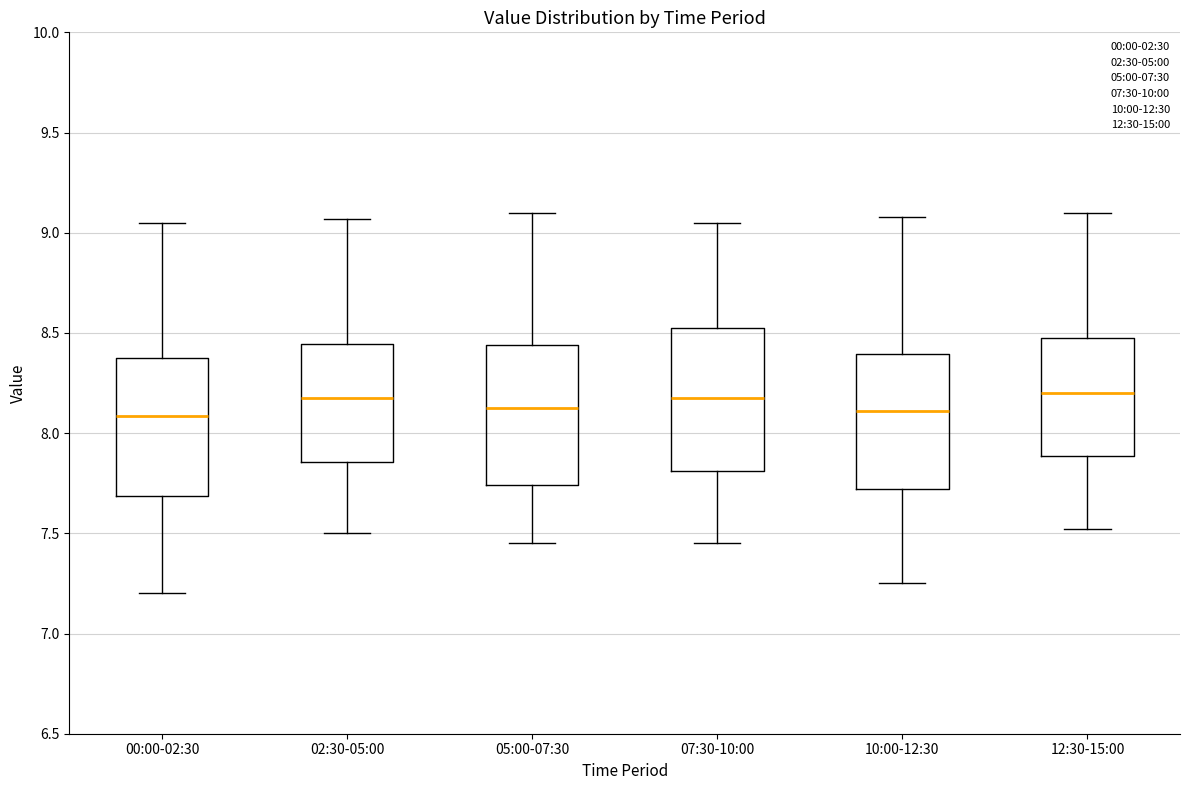

Reading left to right, read every box against the y-axis: the position of its median line, the range the box covers, and the ends of its whiskers. The values are not printed on the chart, so give them approximately, as read against the axis.

00:00-02:30: median 8.10, box 7.70 to 8.35, whiskers 7.20 to 9.05
02:30-05:00: median 8.20, box 7.85 to 8.45, whiskers 7.50 to 9.05
05:00-07:30: median 8.15, box 7.75 to 8.45, whiskers 7.45 to 9.10
07:30-10:00: median 8.20, box 7.80 to 8.55, whiskers 7.45 to 9.05
10:00-12:30: median 8.10, box 7.70 to 8.40, whiskers 7.25 to 9.10
12:30-15:00: median 8.20, box 7.90 to 8.45, whiskers 7.50 to 9.10